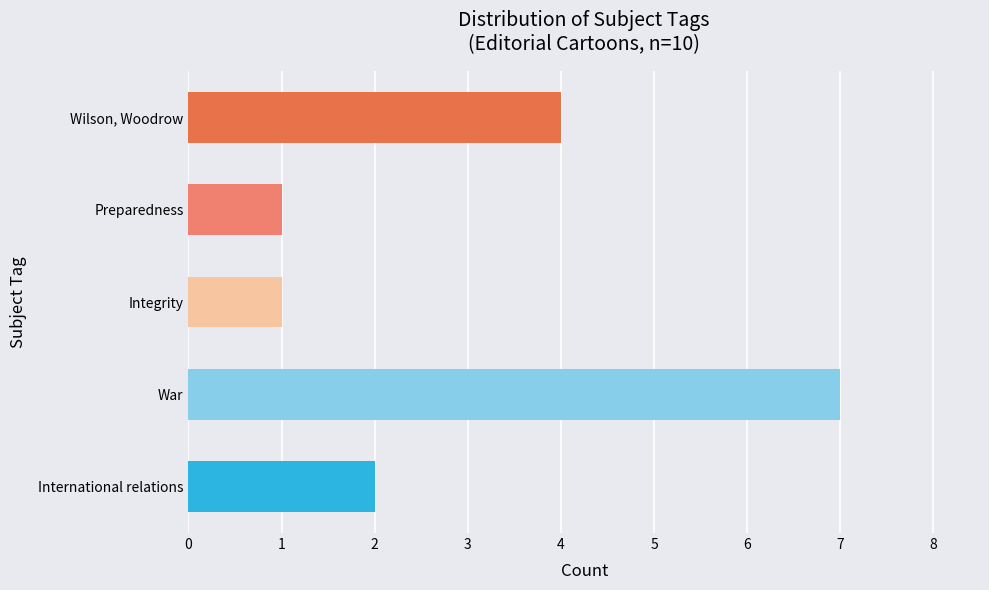

What are all the series names shown in the legend?

International relations, War, Integrity, Preparedness, Wilson, Woodrow